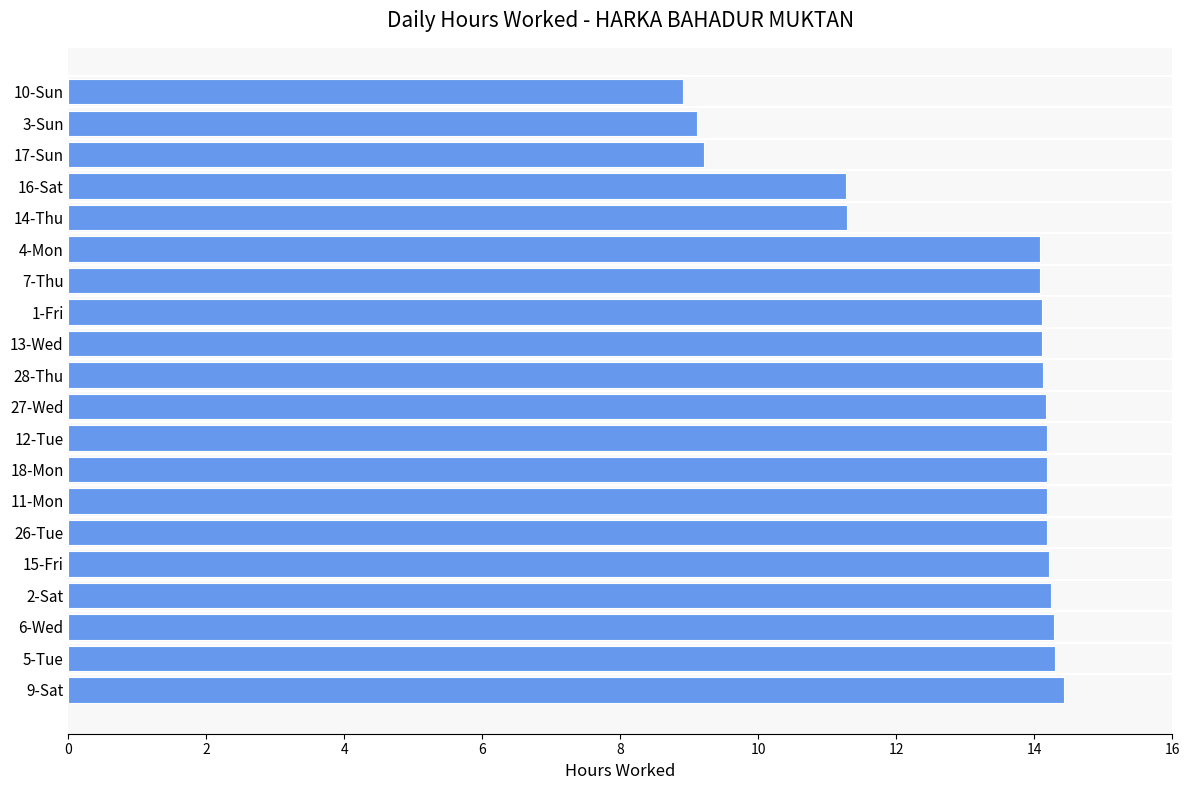

The value at 28-Thu is 8.9. True or false?

False